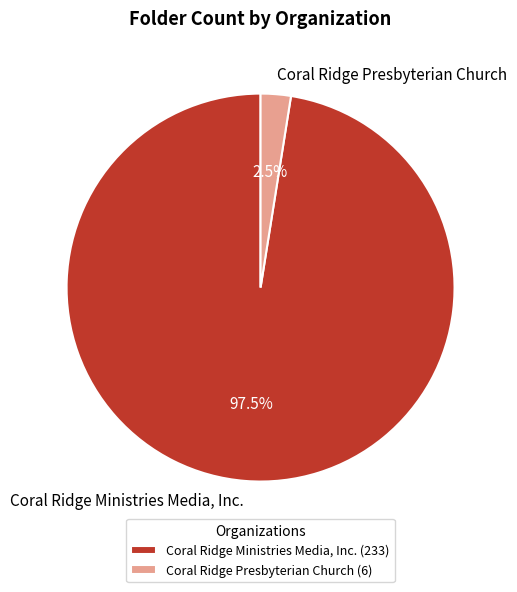

Is the sum of Coral Ridge Ministries Media, Inc. and Coral Ridge Presbyterian Church greater than half?

Yes